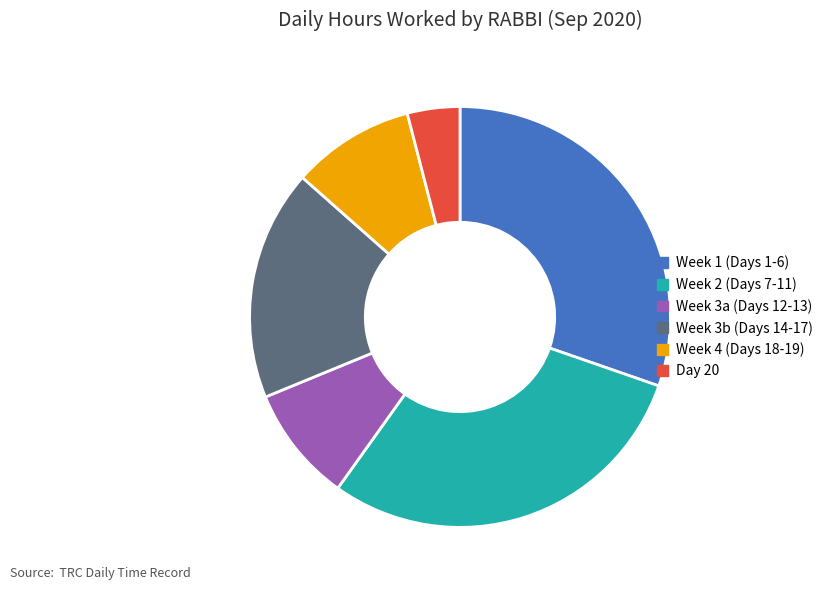

What is the ratio of the value at Week 1 (Days 1-6) to the value at Week 3a (Days 12-13)?

3.4